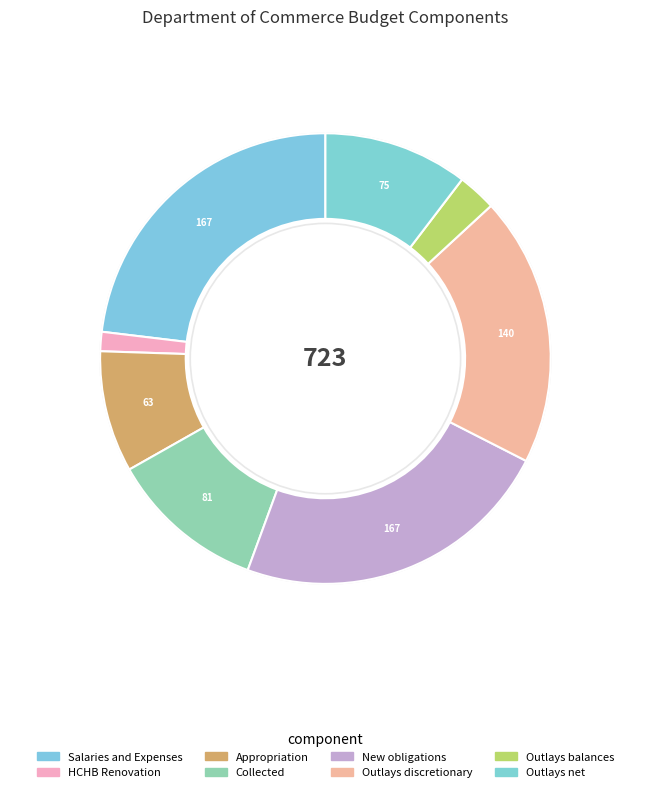

Which category has the smallest portion of the pie?

HCHB Renovation